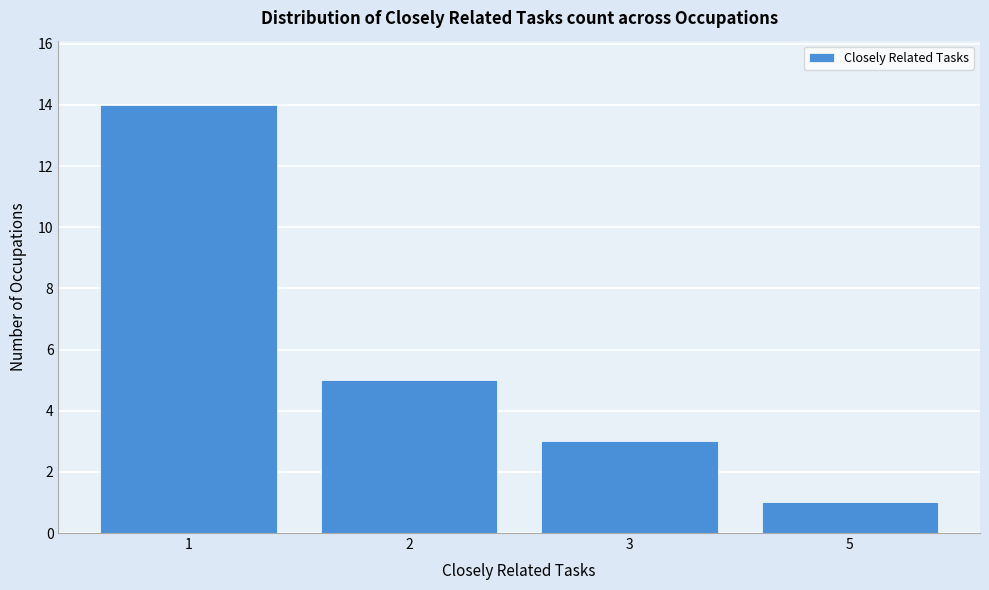

Reading left to right, transcribe all the data shown in this chart.

14	5	3	1